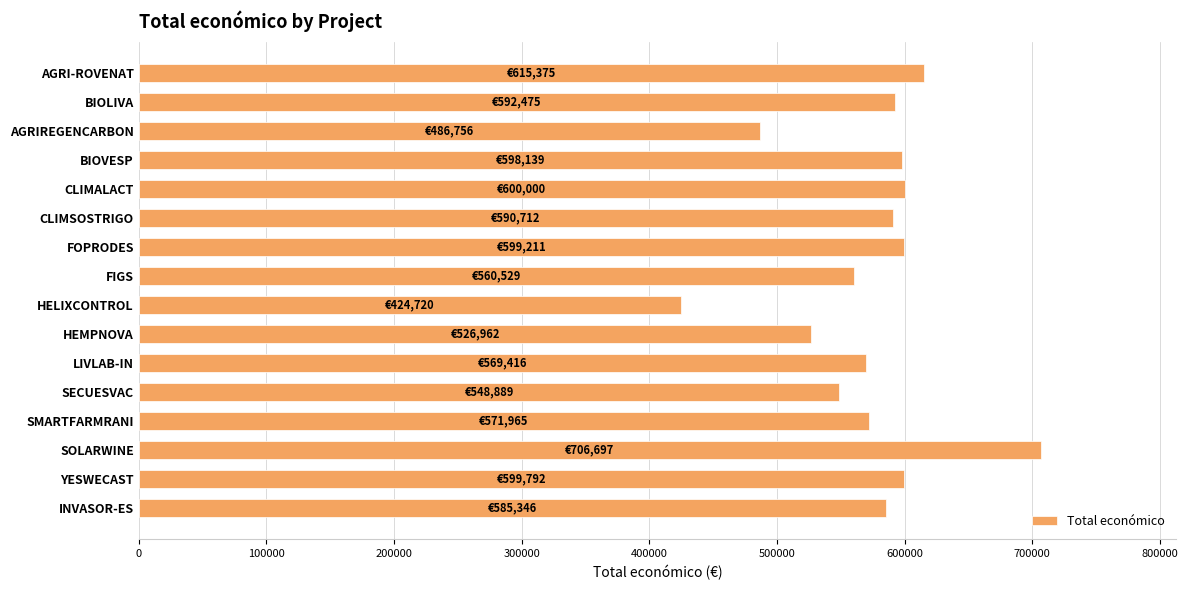

What is the minimum value shown in the chart?

424720